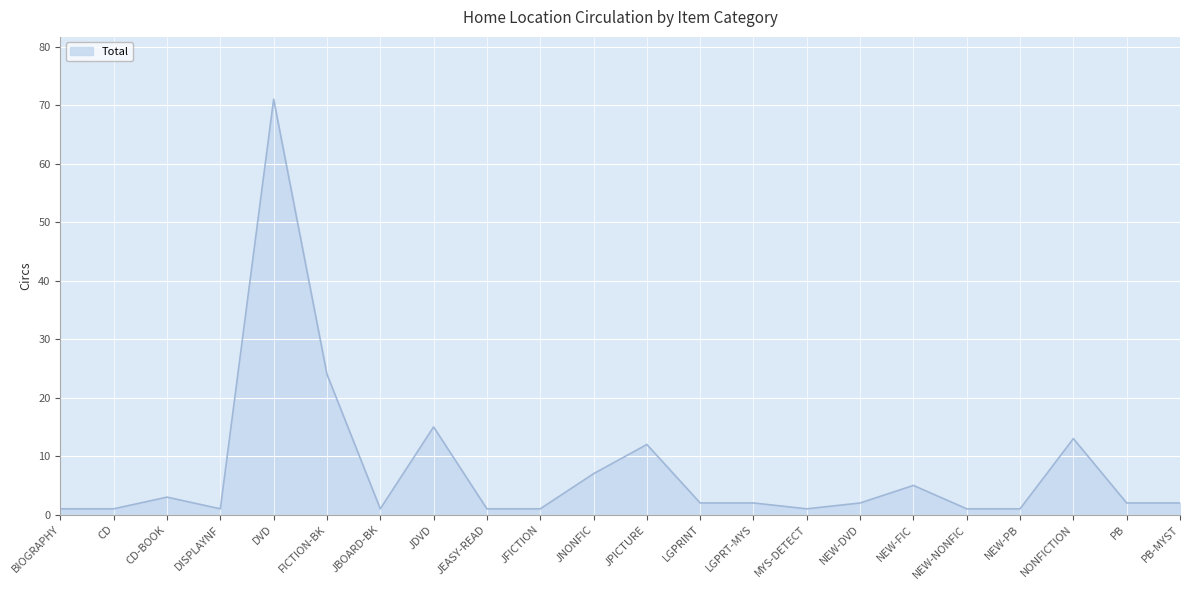

Is it true that the value at LGPRT-MYS is 2?

True